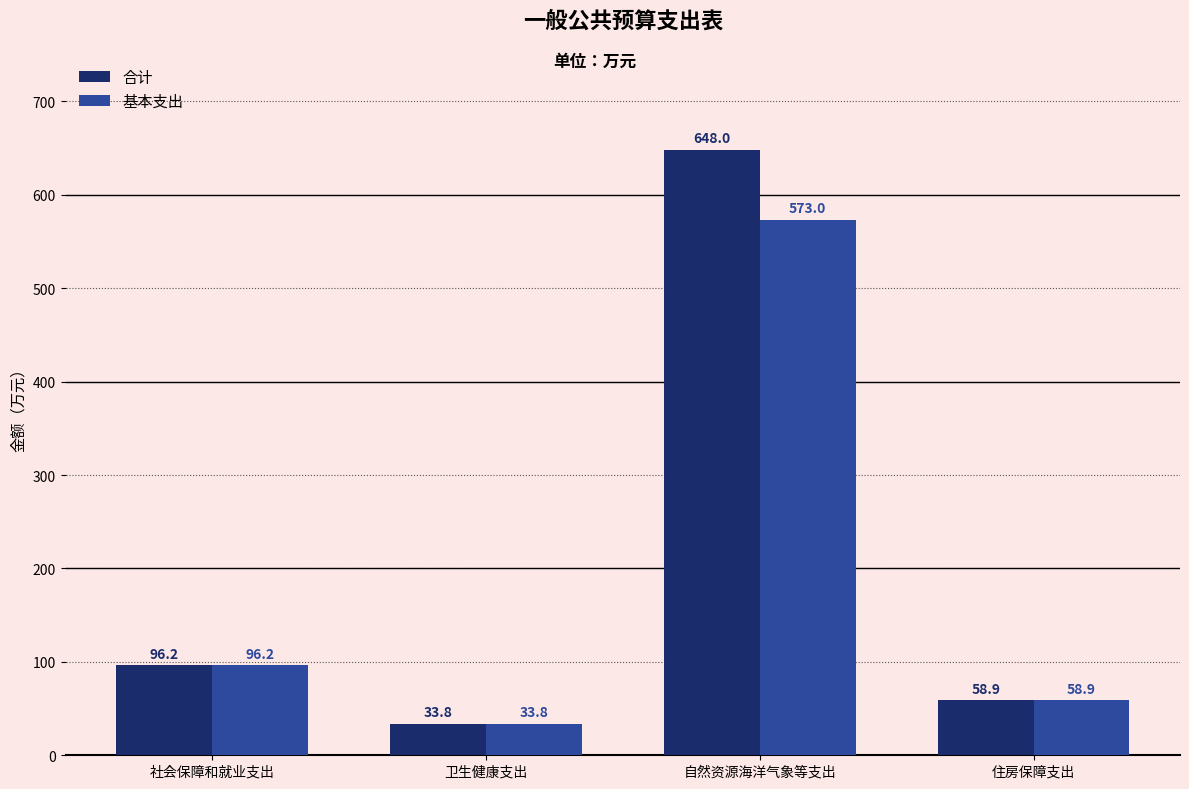

Are the bars grouped side by side (vs. stacked)?

Yes